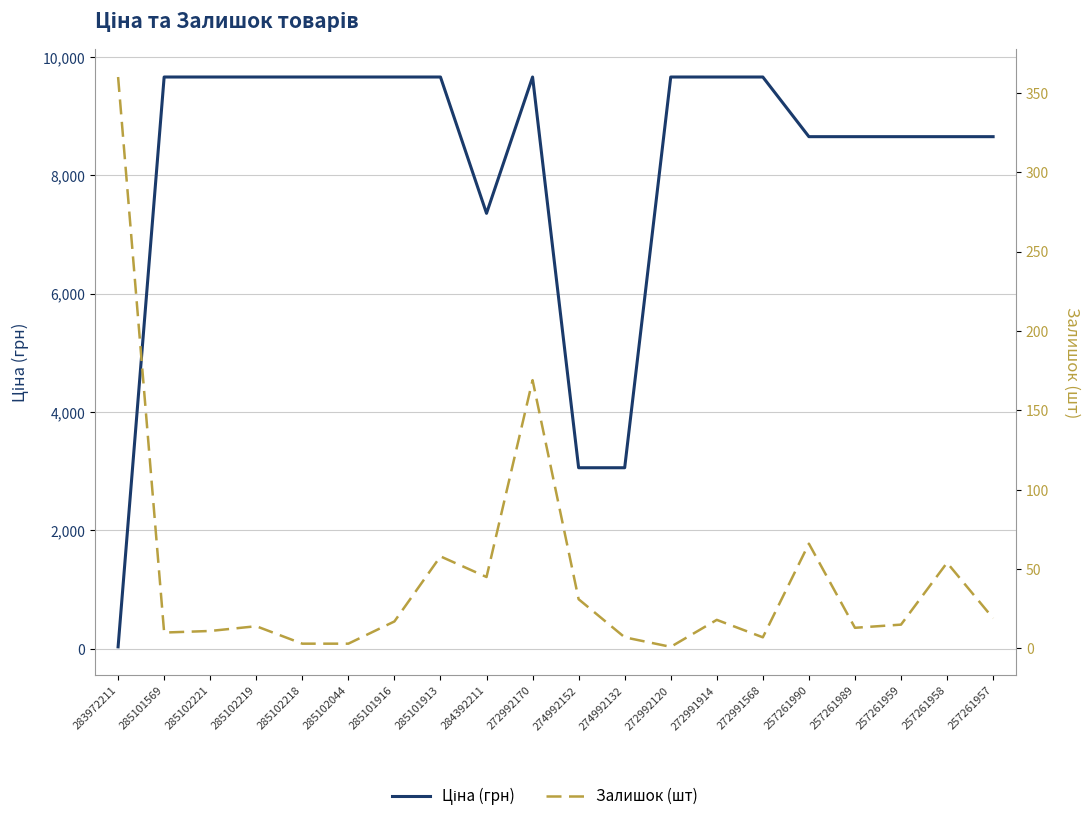

How many data points in Залишок (шт) are above 17?

9